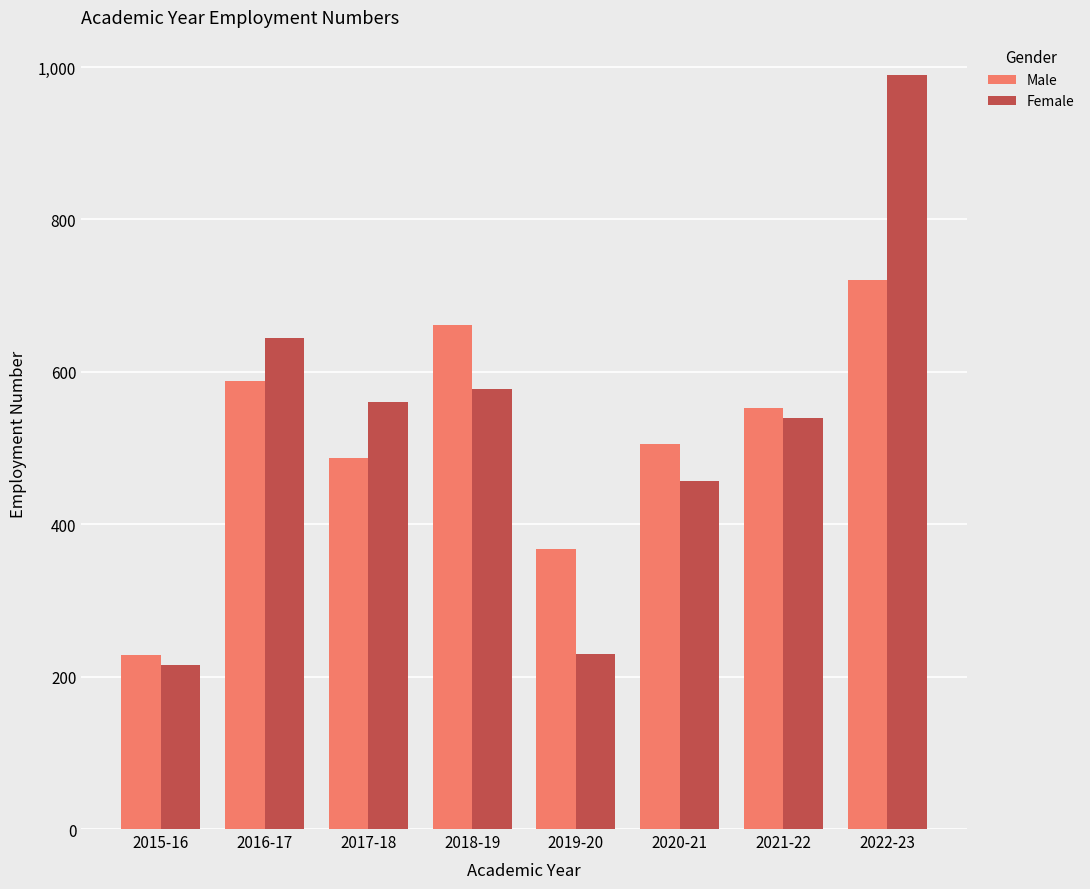

Which series has the widest spread of values?

Female